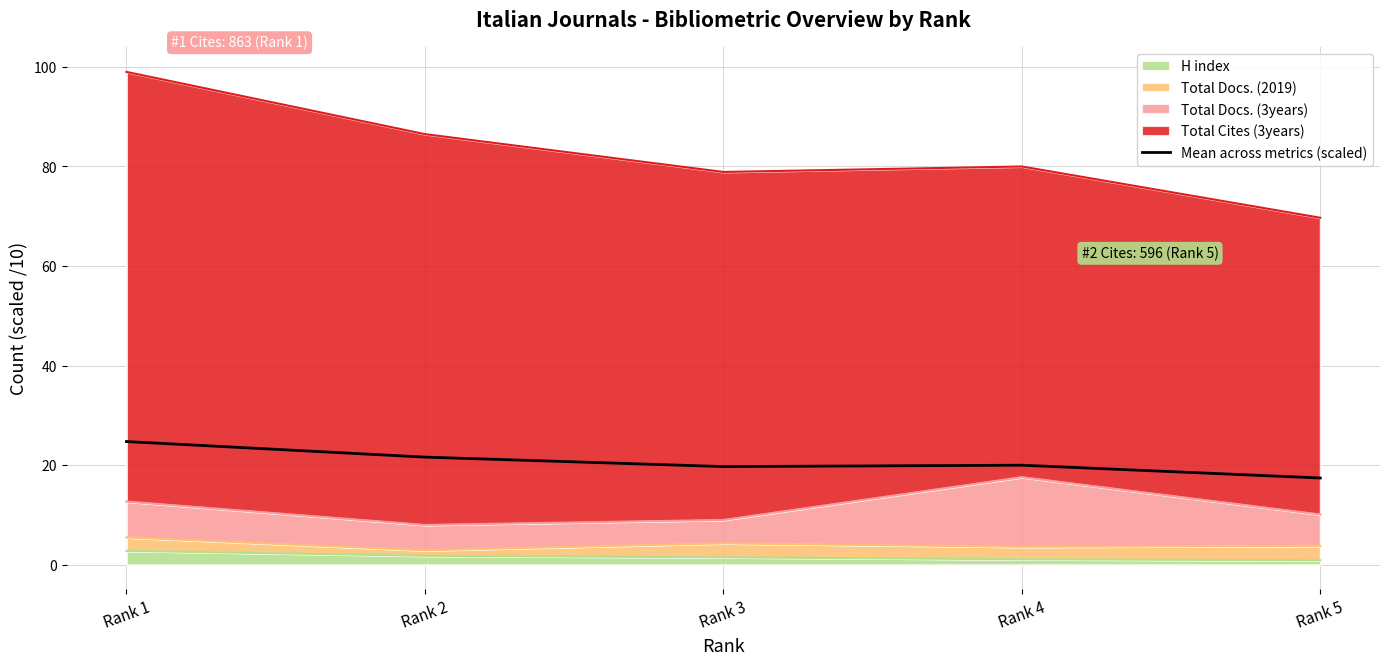

At which category does the chart reach its peak across all series?

Rank 1